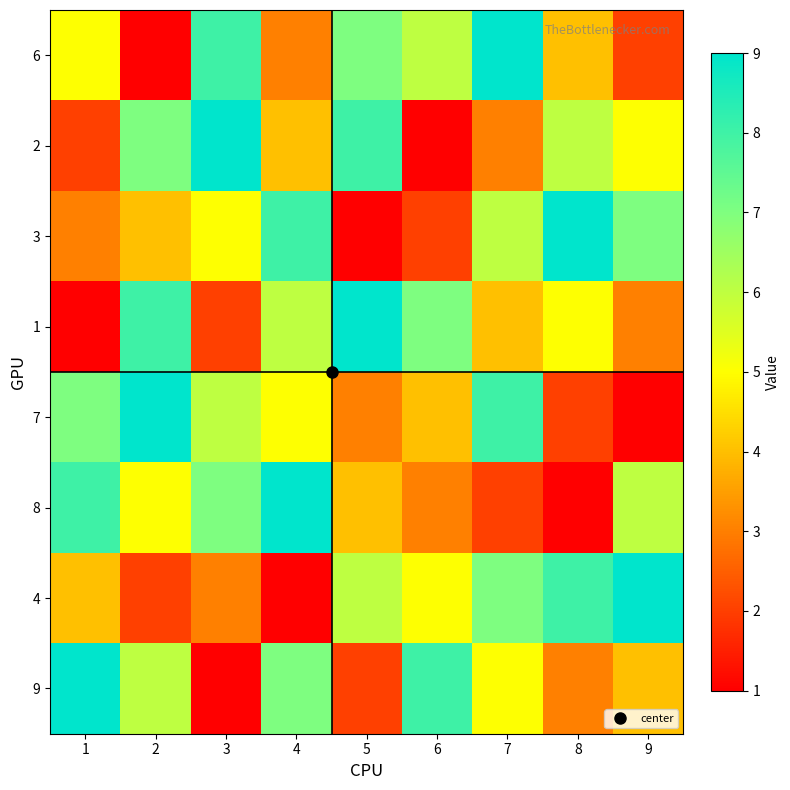

Which has a higher value, 2 or 3?

3